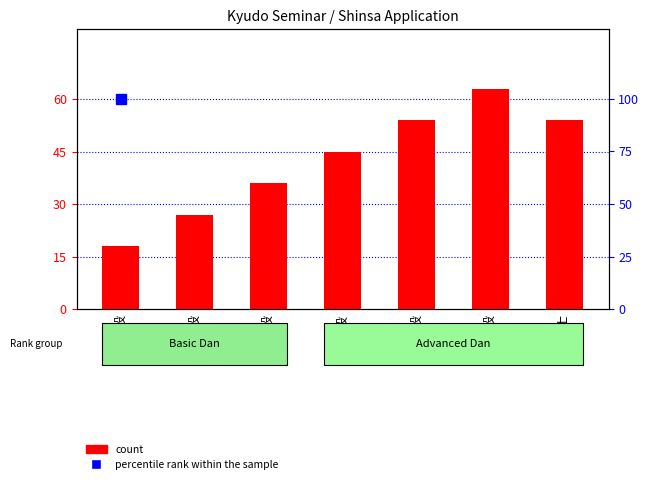

What is the label of the 1st bar from the left?

初段